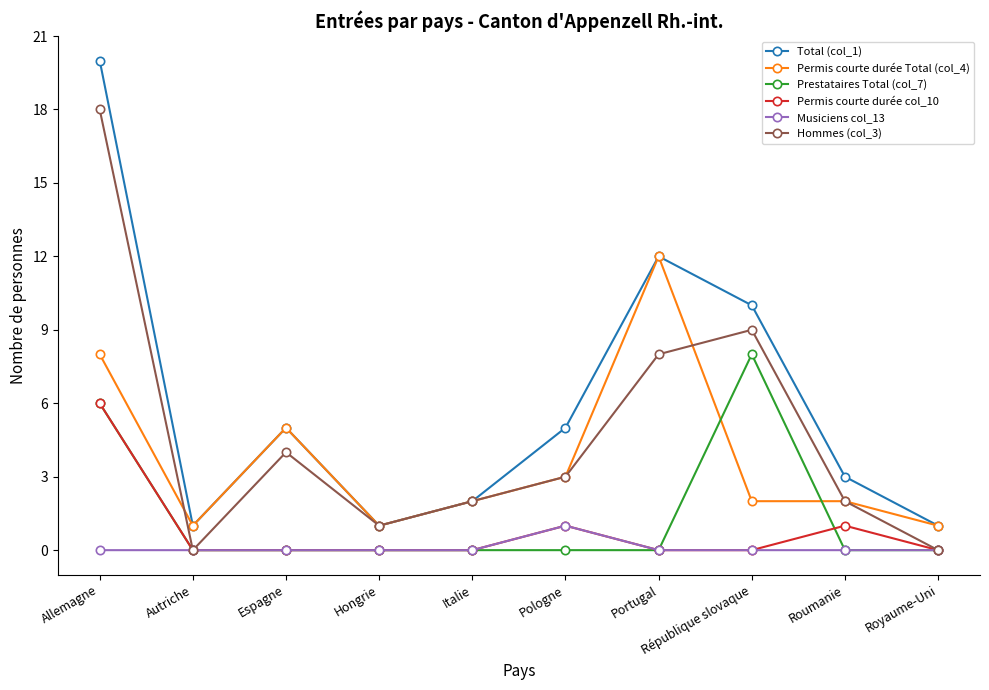

Which series has the largest total across all categories?

Total (col_1)